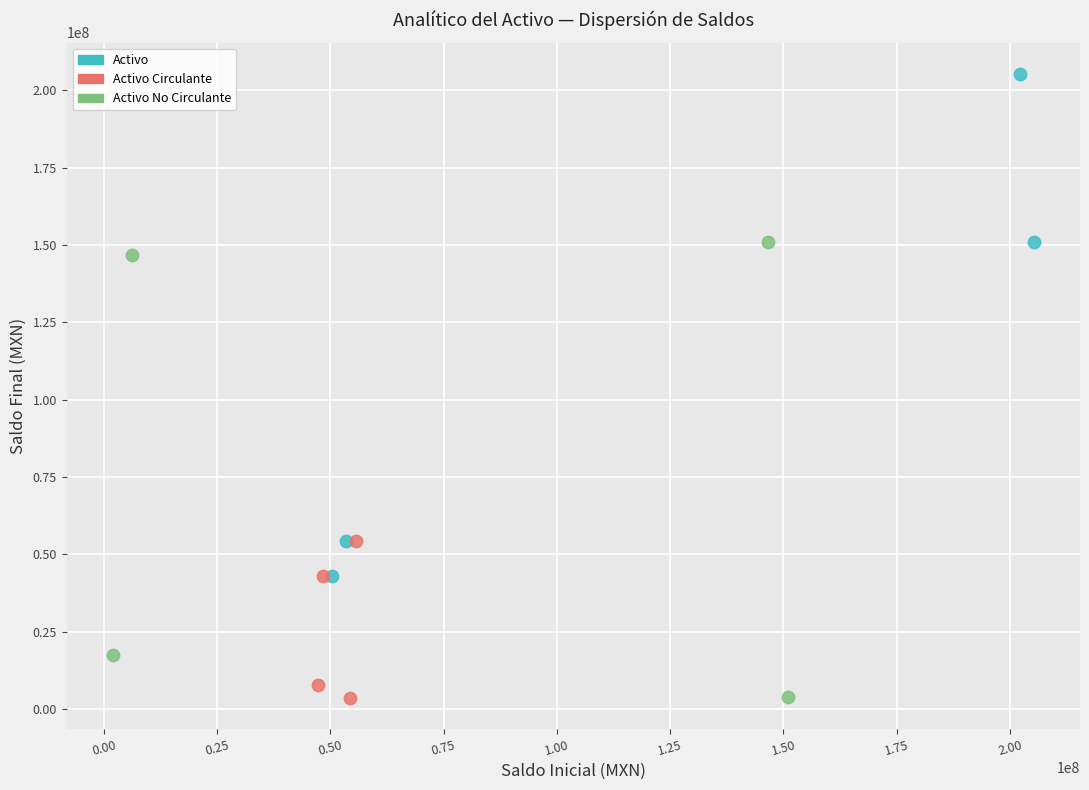

Which series has the widest spread of Y values?

Activo